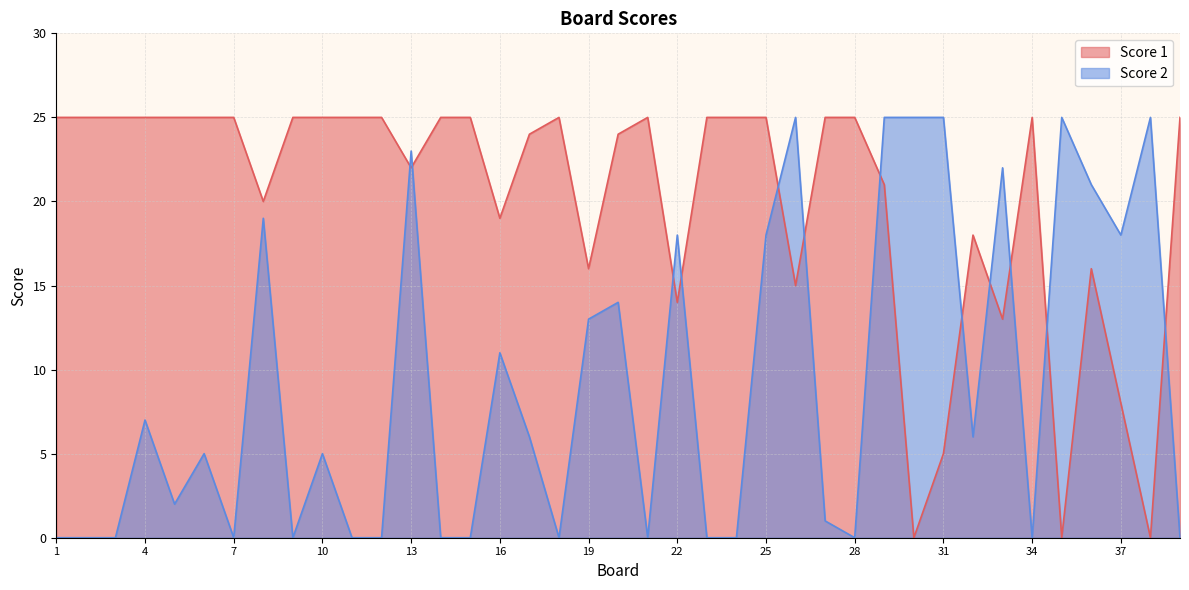

What is the total value across all series at 21?

25